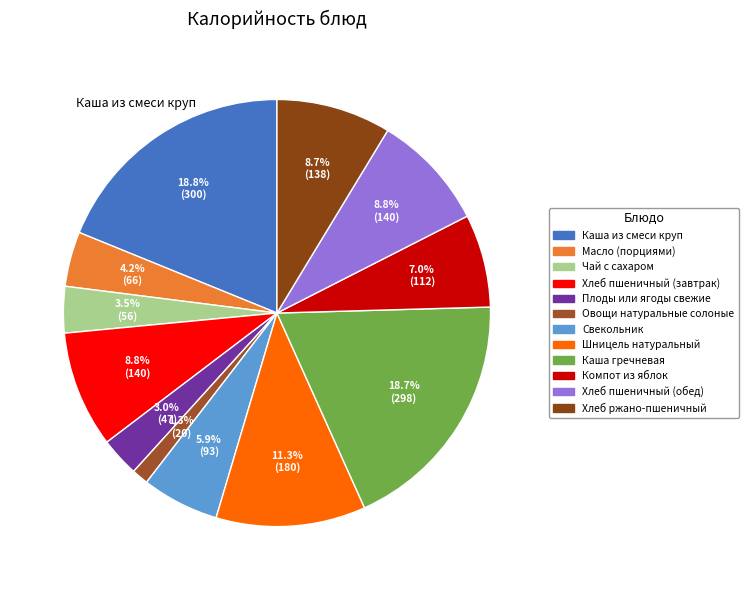

To the nearest percent, what is the combined percentage of Компот из яблок and Хлеб ржано-пшеничный?

16%